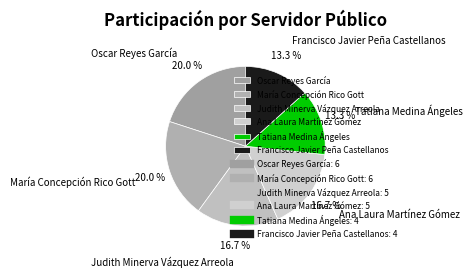

Between Ana Laura Martínez Gómez and Oscar Reyes García, which is larger?

Oscar Reyes García